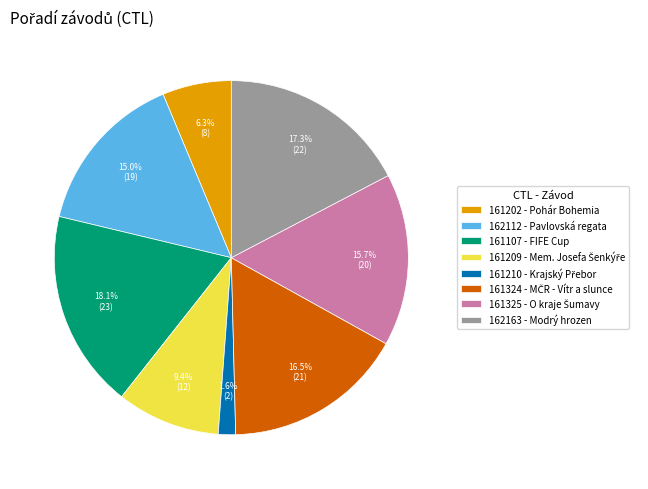

Combined, do 161107 - FIFE Cup and 162163 - Modrý hrozen account for over 50%?

No